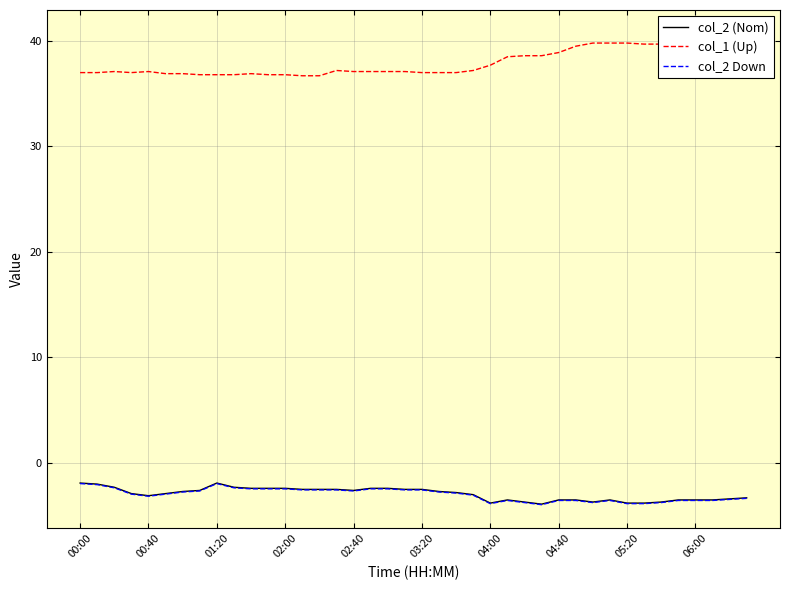

What is the sum of all col_1 (Up) values?

1519.8